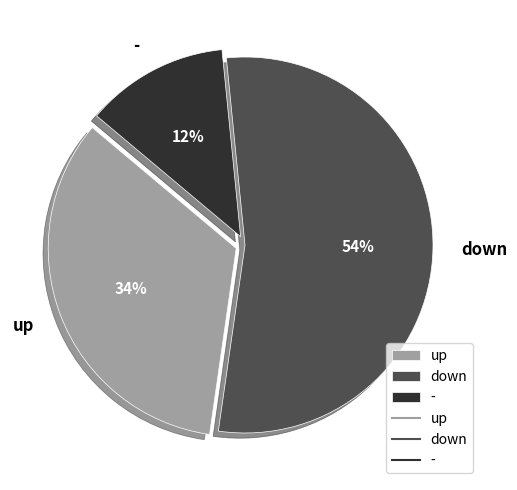

Is it true that up is 39% of the pie?

False